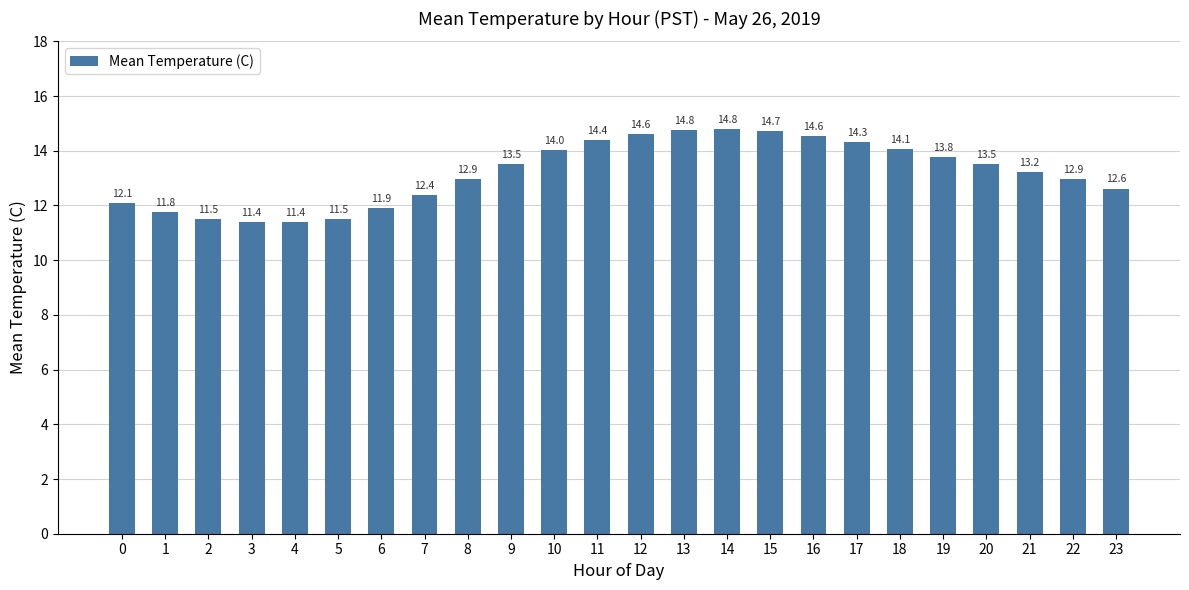

How many series are shown in this chart?

1